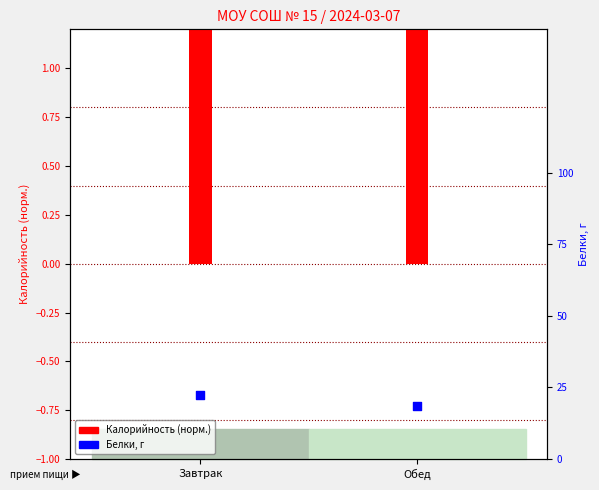

Which series has the widest spread of Y values?

Белки